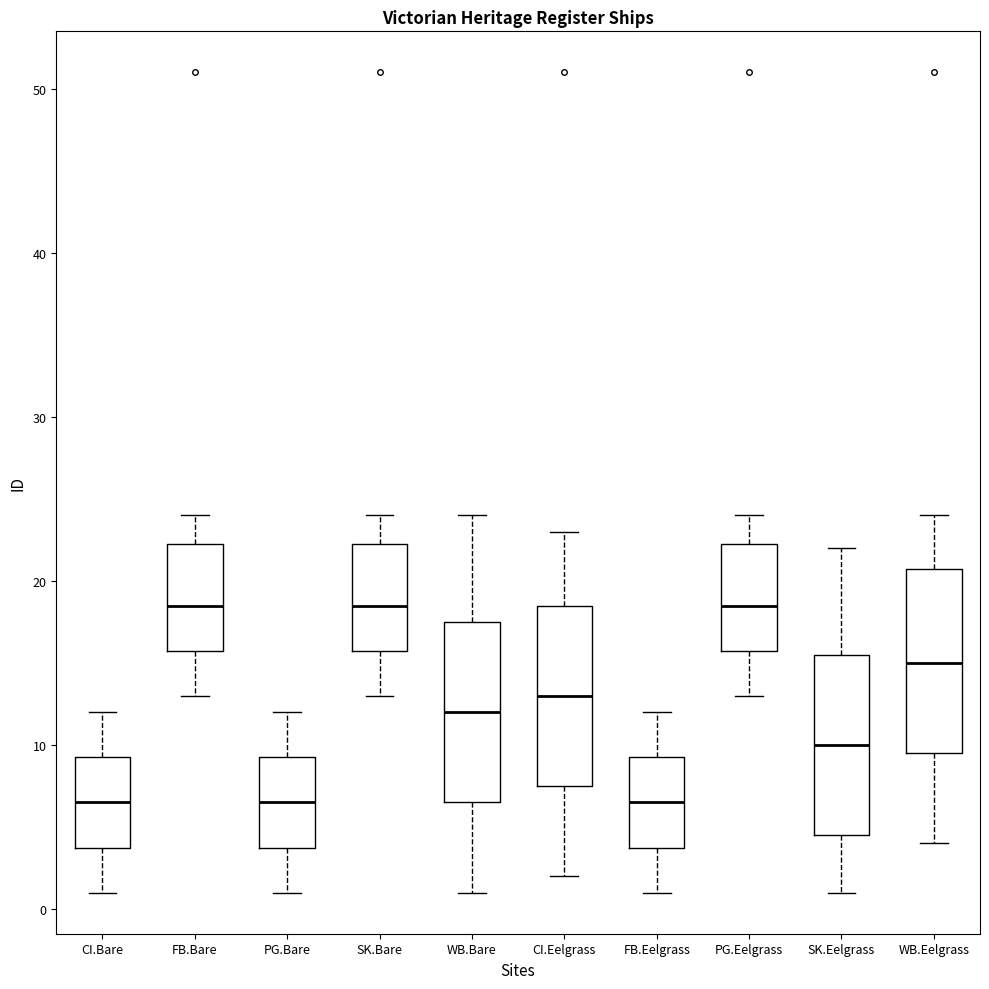

Reading left to right, transcribe this box plot: for each box, give where its median line is, the range the box spans, and where its two whiskers end, as read against the y-axis. The values are not printed on the chart, so give them approximately, as read against the axis.

CI.Bare: median 7, box 4 to 9, whiskers 1 to 12
FB.Bare: median 19, box 16 to 22, whiskers 13 to 24
PG.Bare: median 7, box 4 to 9, whiskers 1 to 12
SK.Bare: median 19, box 16 to 22, whiskers 13 to 24
WB.Bare: median 12, box 7 to 18, whiskers 1 to 24
CI.Eelgrass: median 13, box 8 to 19, whiskers 2 to 23
FB.Eelgrass: median 7, box 4 to 9, whiskers 1 to 12
PG.Eelgrass: median 19, box 16 to 22, whiskers 13 to 24
SK.Eelgrass: median 10, box 5 to 16, whiskers 1 to 22
WB.Eelgrass: median 15, box 10 to 21, whiskers 4 to 24